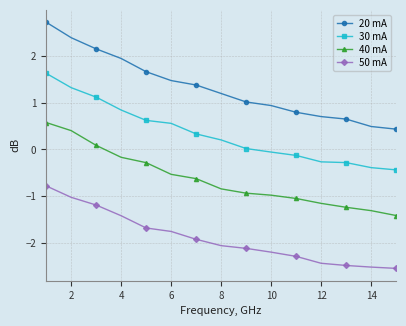

List the series in order of their peak value, lowest first.

50 mA, 40 mA, 30 mA, 20 mA